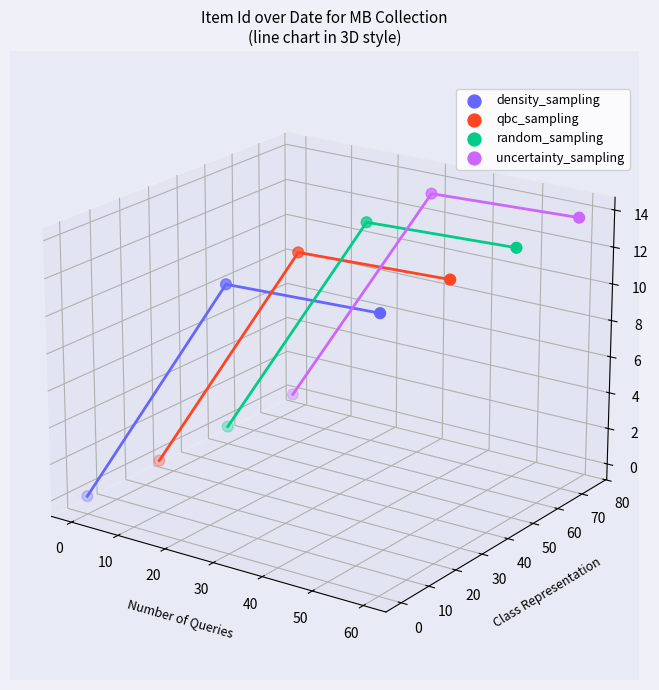

What are all the series names shown in the legend?

density_sampling, qbc_sampling, random_sampling, uncertainty_sampling